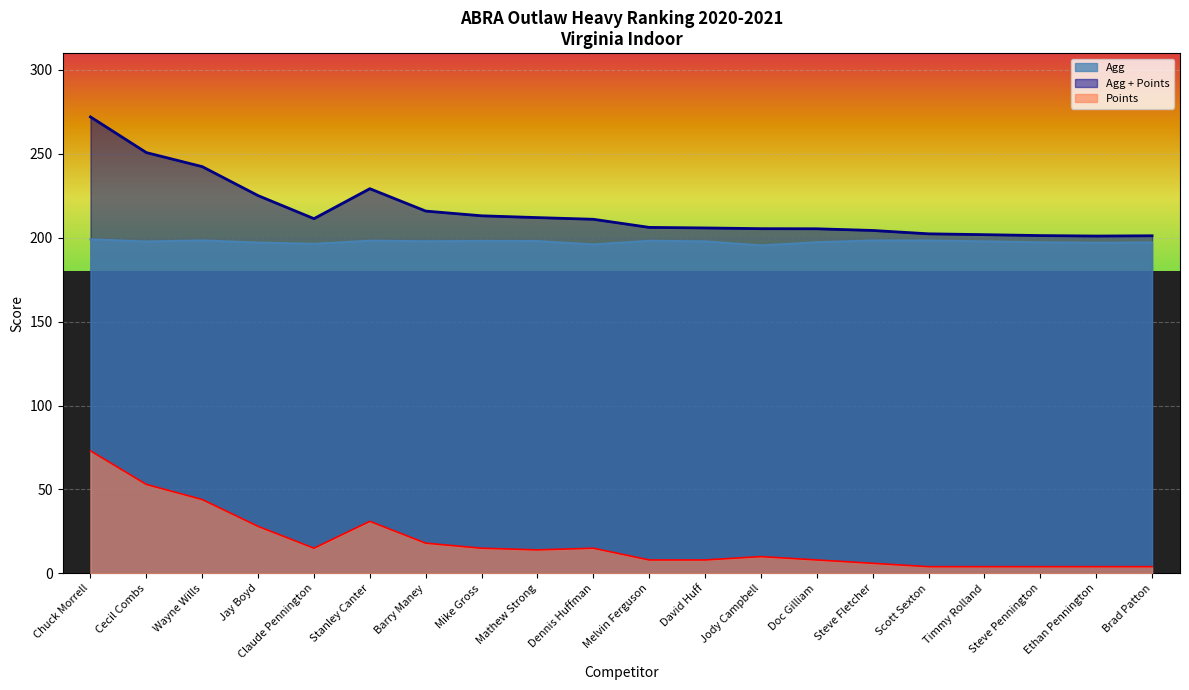

What is the label of the 17th point from the left?

Timmy Rolland